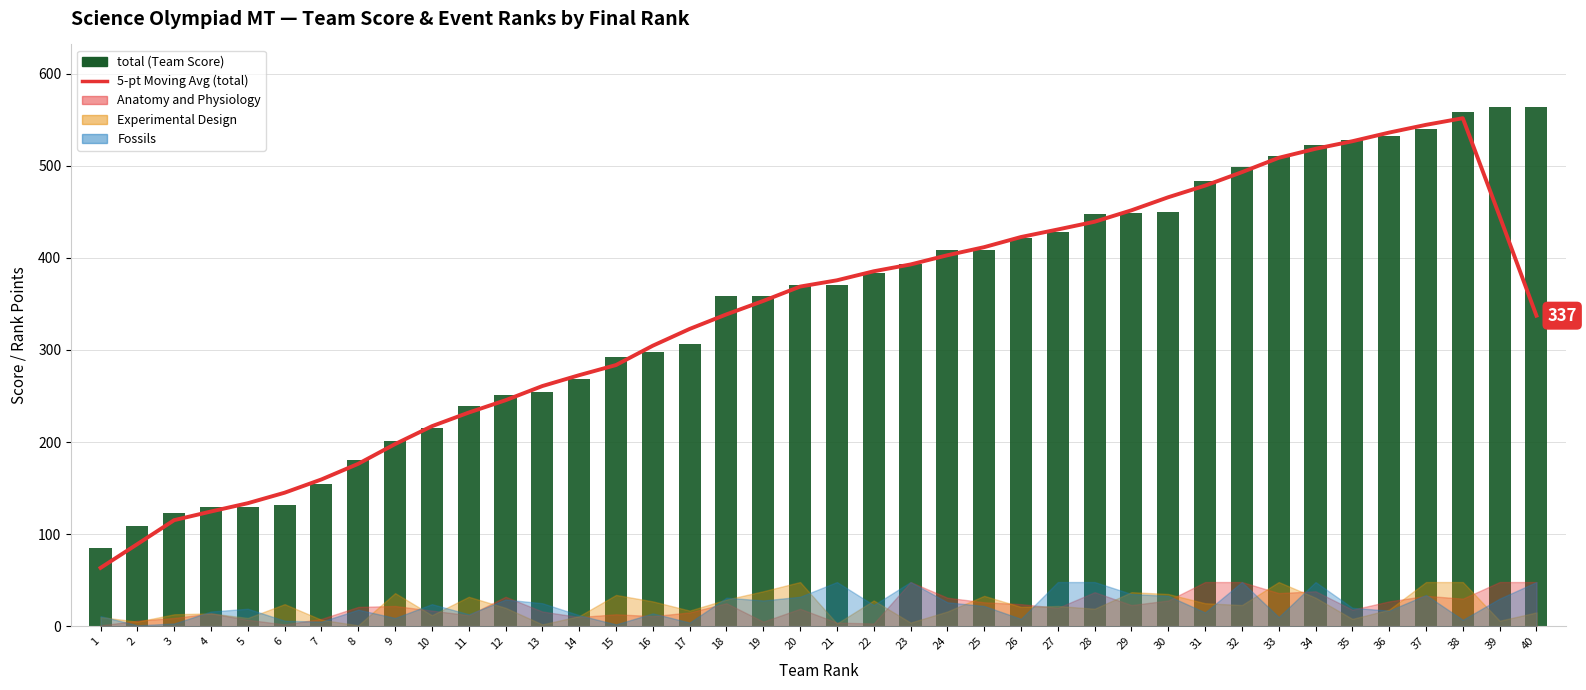

What is the ratio of the value at 24 to the value at 22?

1.1